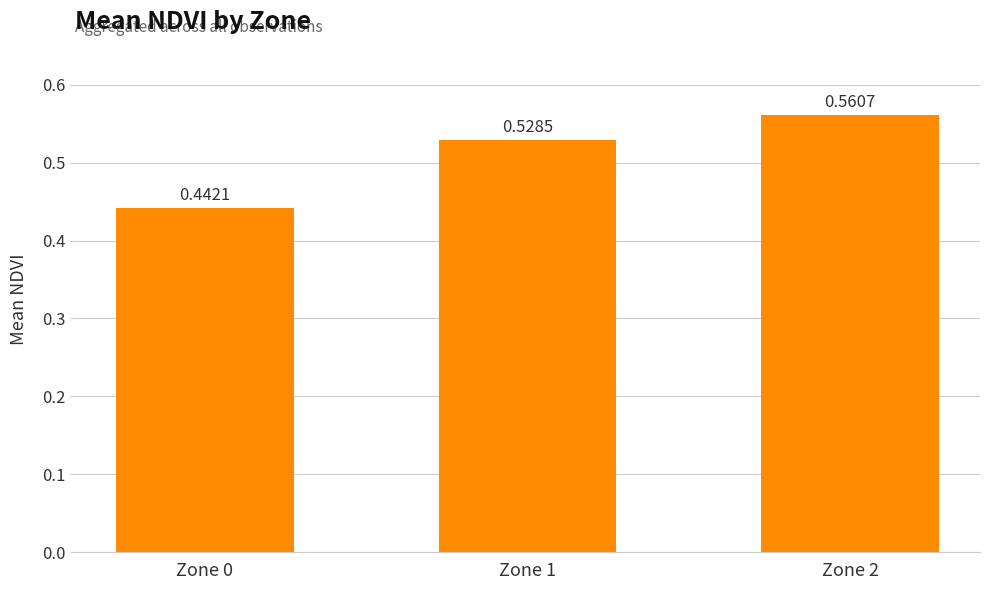

Which has a higher value, Zone 1 or Zone 2?

Zone 2